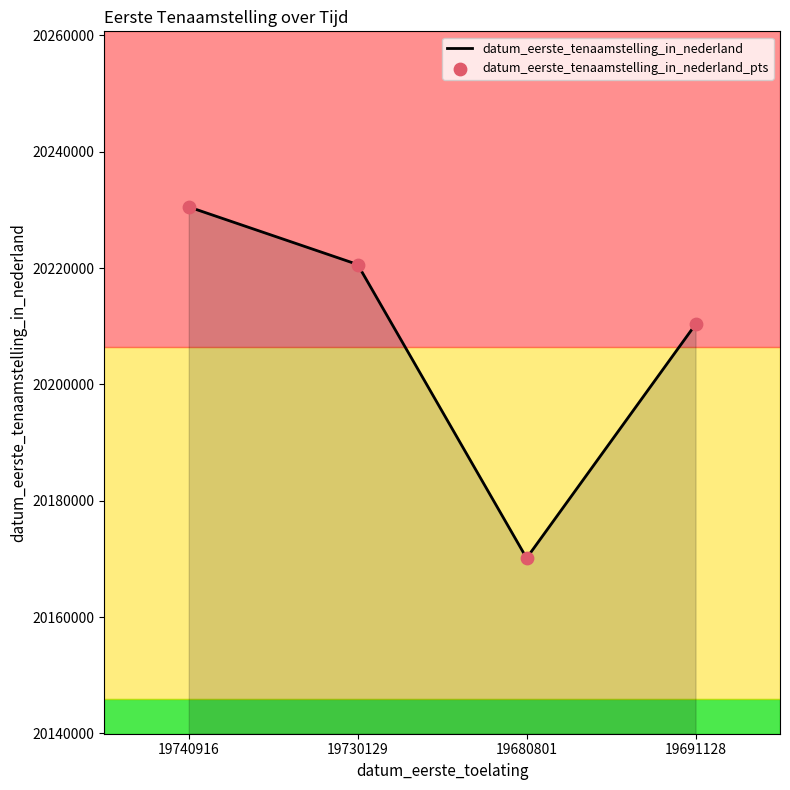

True or false: the data has more than 0 interior local peaks.

False